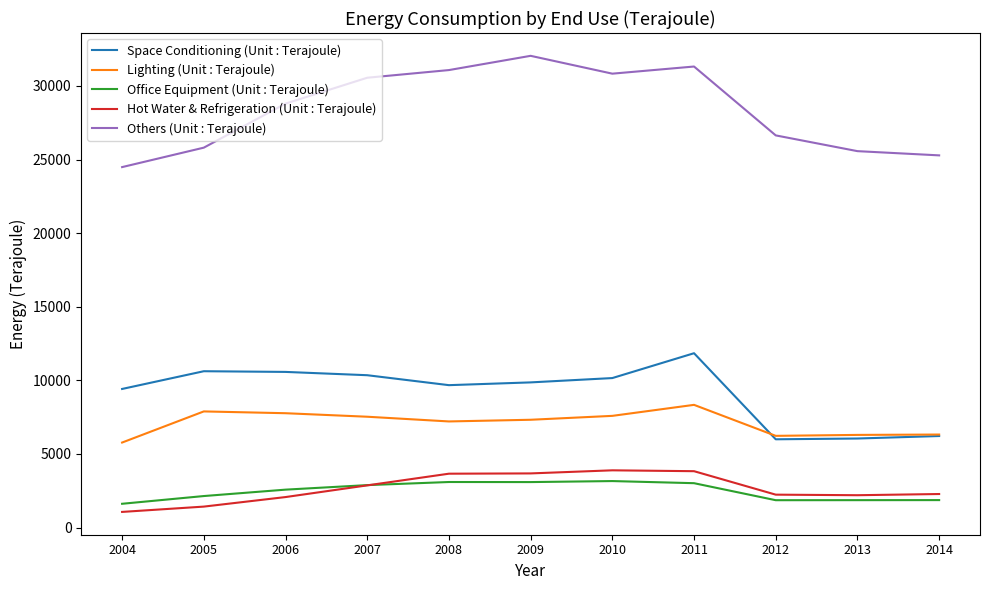

Where does the Lighting (Unit : Terajoule) series first go above 7321?

2005